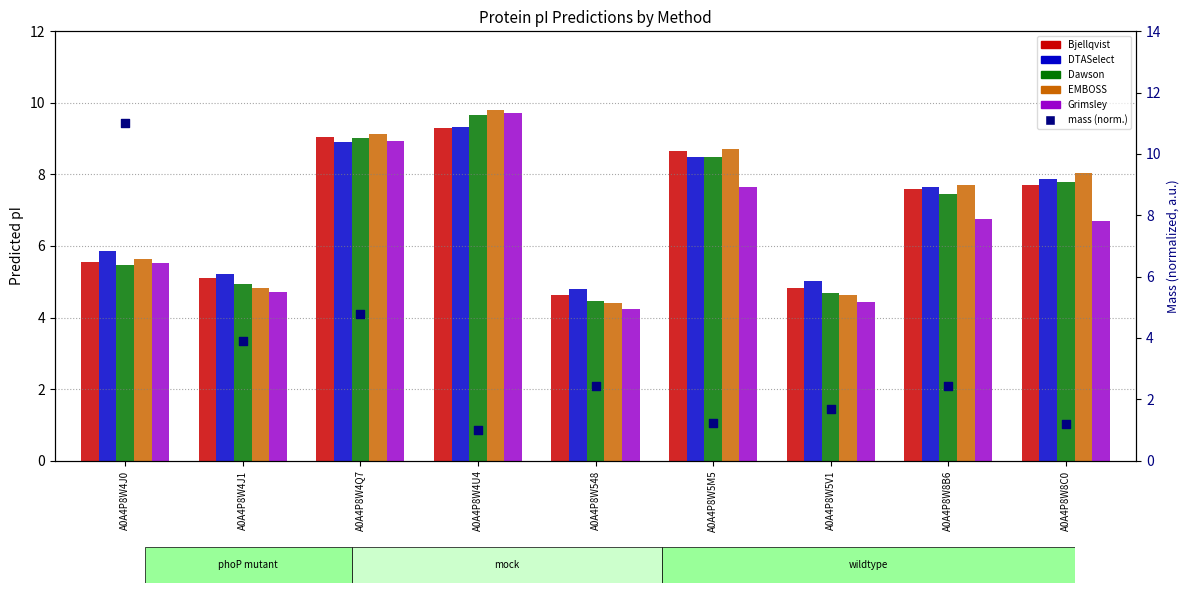

At which category is the sum across all series the highest?

A0A4P8W4Q7